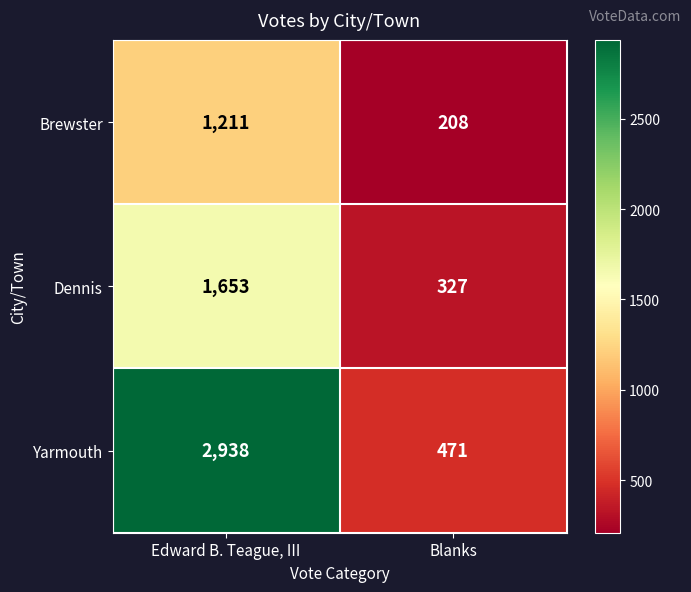

What is the spread (max minus min) of values at Blanks?

263